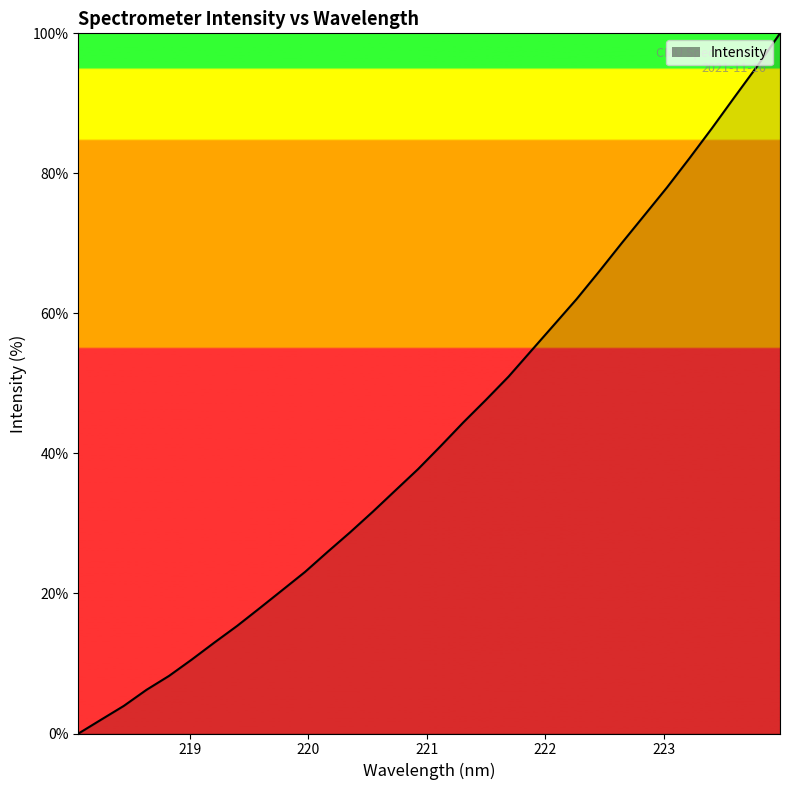

What is the greatest value displayed?

100.0